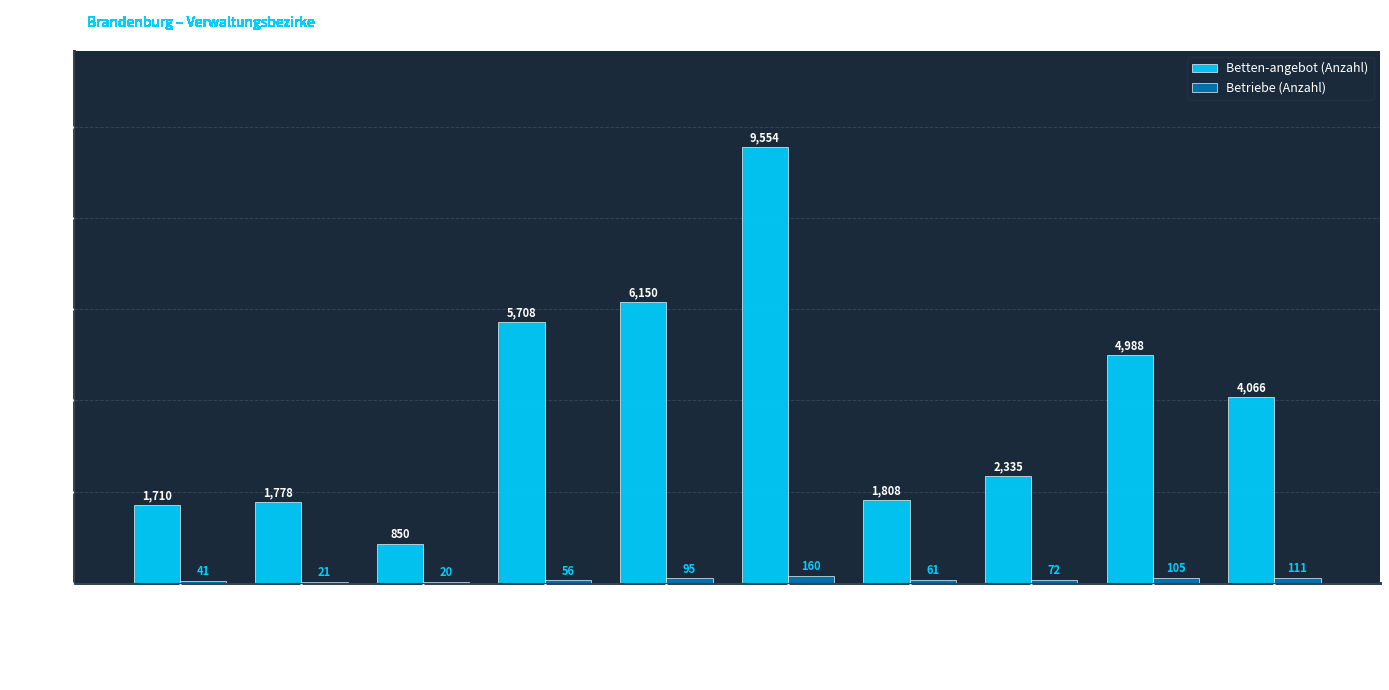

The value of Betten-angebot (Anzahl) at Elbe-Elster is 1808. True or false?

True